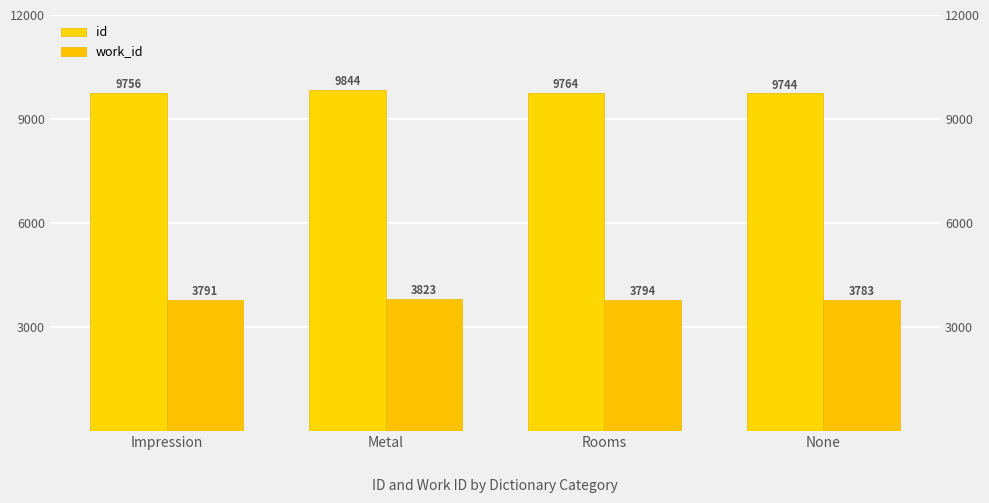

Reading right to left, what are all the values shown in this chart?

id: None=9744	Rooms=9764	Metal=9844	Impression=9756
work_id: None=3783	Rooms=3794	Metal=3823	Impression=3791